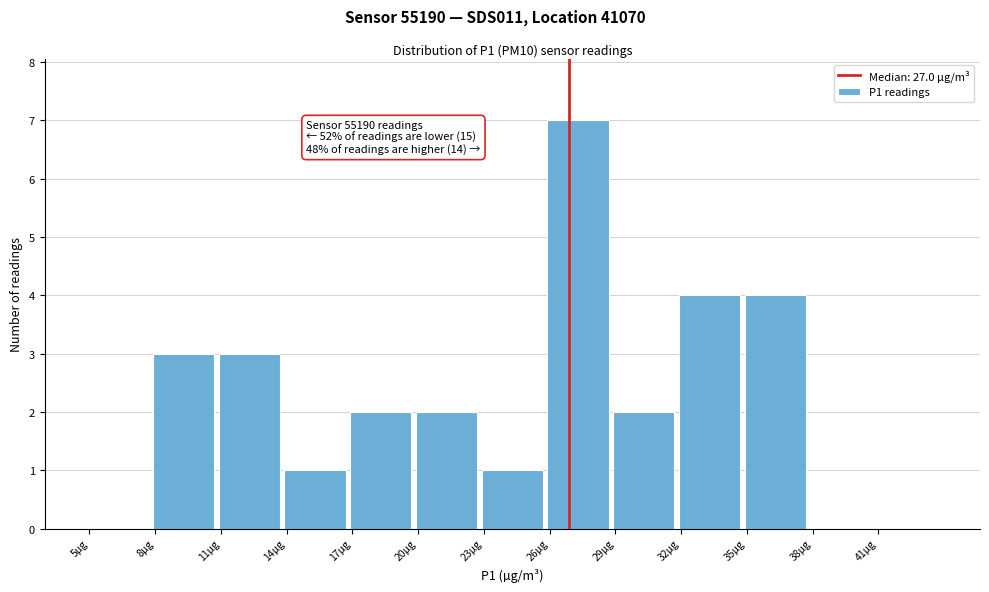

Over which range of the x-axis is the bar tallest?

26 to 29